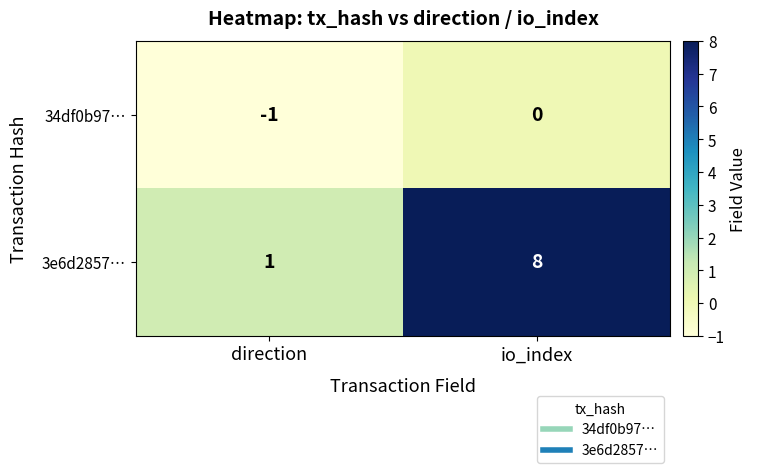

What is the difference between the 3e6d2857… values at direction and io_index?

7